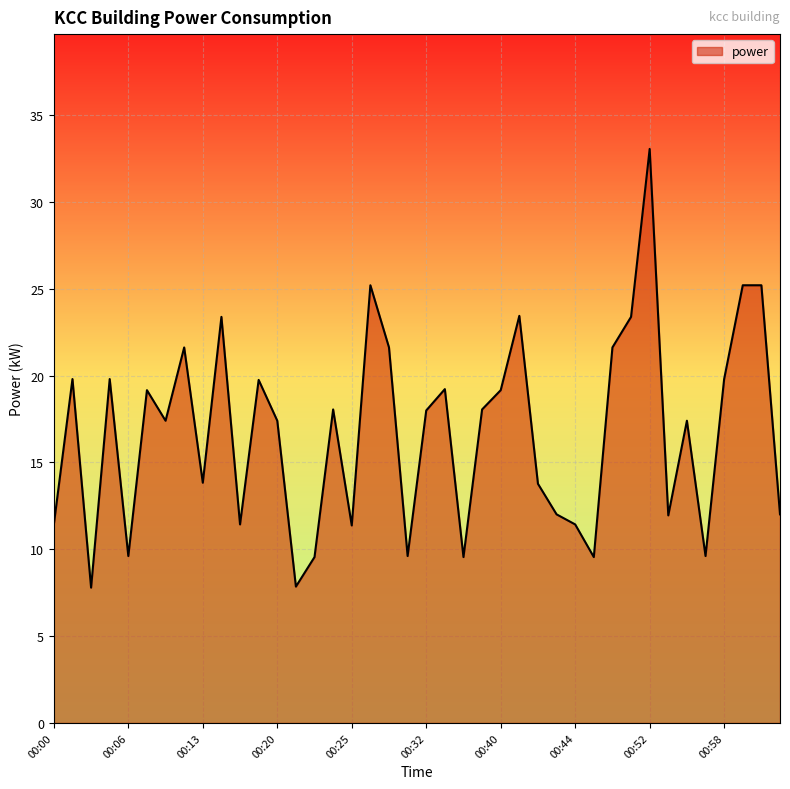

What is the minimum value shown in the chart?

7.8